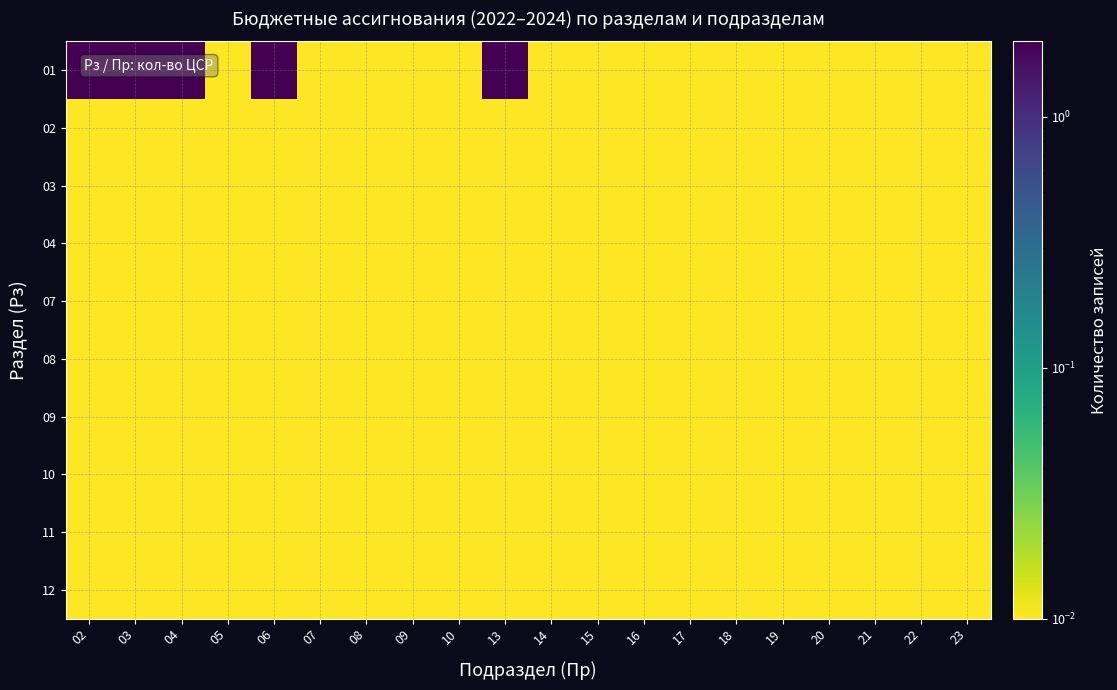

Which series has the largest range (max minus min)?

01